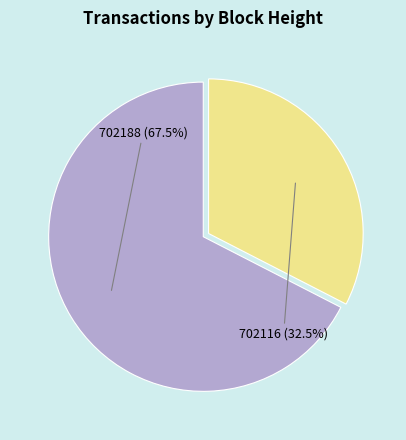

To the nearest percent, what is the combined percentage of 702188 and 702116?

100%